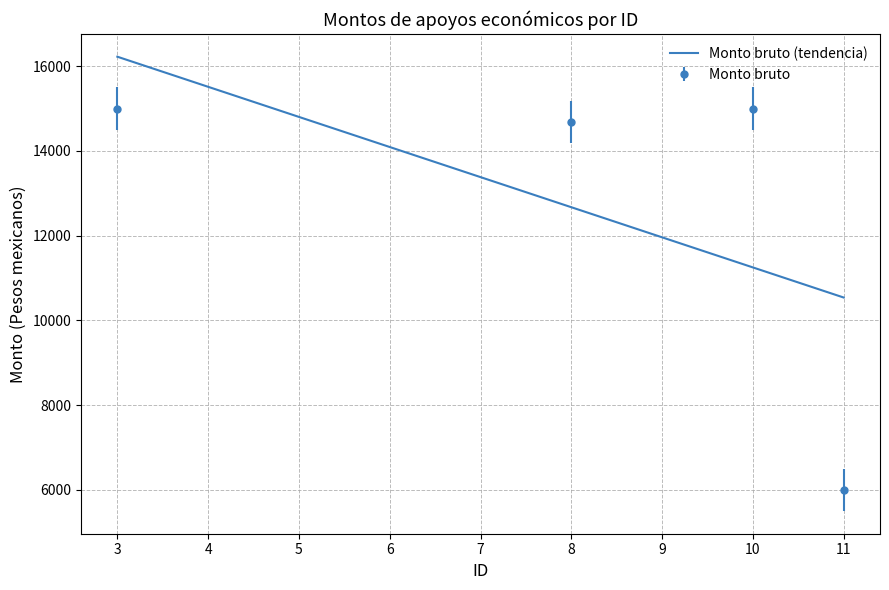

What is the maximum value for Monto bruto (tendencia)?

16223.0